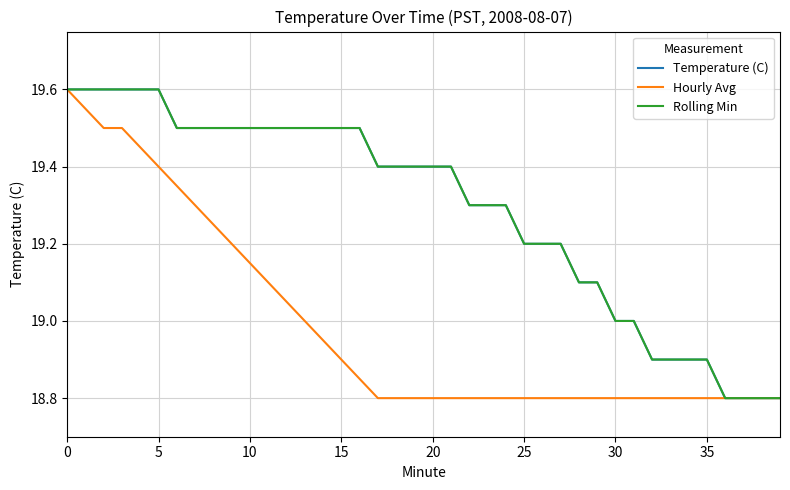

Does the chart display data point markers on the line(s)?

No